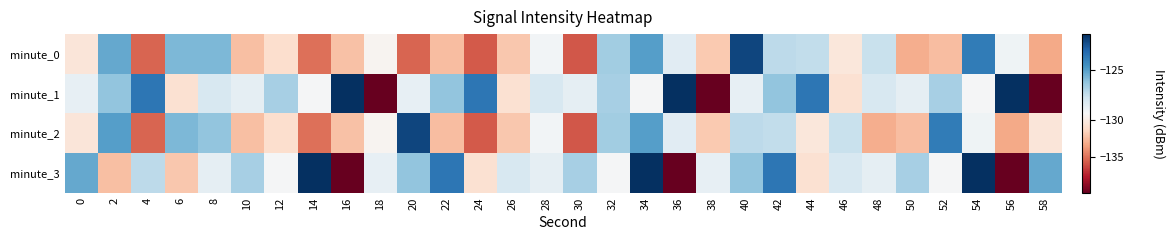

How many distinct data groups are displayed?

4